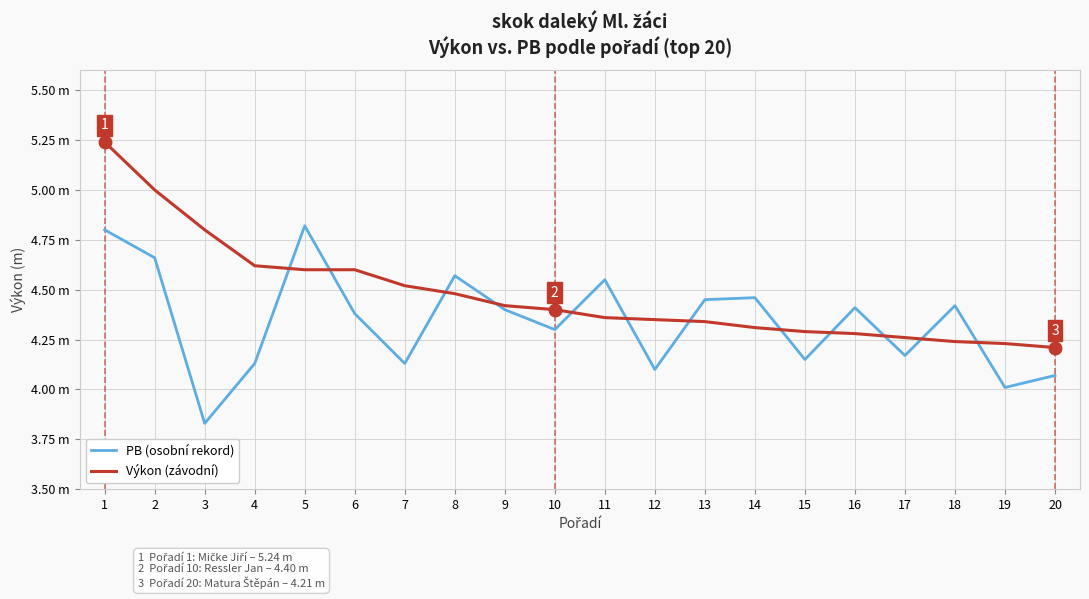

Reading left to right, transcribe all the data shown in this chart.

PB (osobní rekord): 1=4.8	2=4.7	3=3.8	4=4.1	5=4.8	6=4.4	7=4.1	8=4.6	9=4.4	10=4.3	11=4.5	12=4.1	13=4.5	14=4.5	15=4.2	16=4.4	17=4.2	18=4.4	19=4.0	20=4.1
Výkon (závodní): 1=5.2	2=5.0	3=4.8	4=4.6	5=4.6	6=4.6	7=4.5	8=4.5	9=4.4	10=4.4	11=4.4	12=4.3	13=4.3	14=4.3	15=4.3	16=4.3	17=4.3	18=4.2	19=4.2	20=4.2